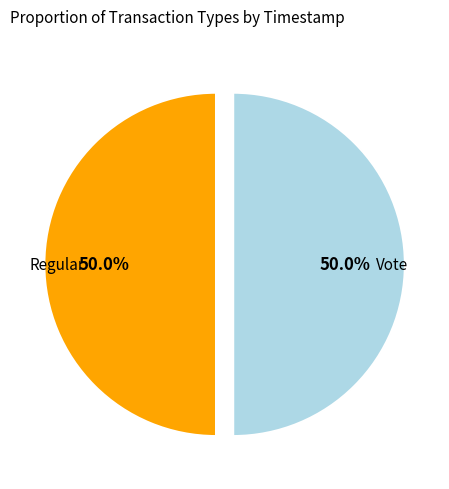

Do Regular and Vote together represent more than half of the pie?

Yes